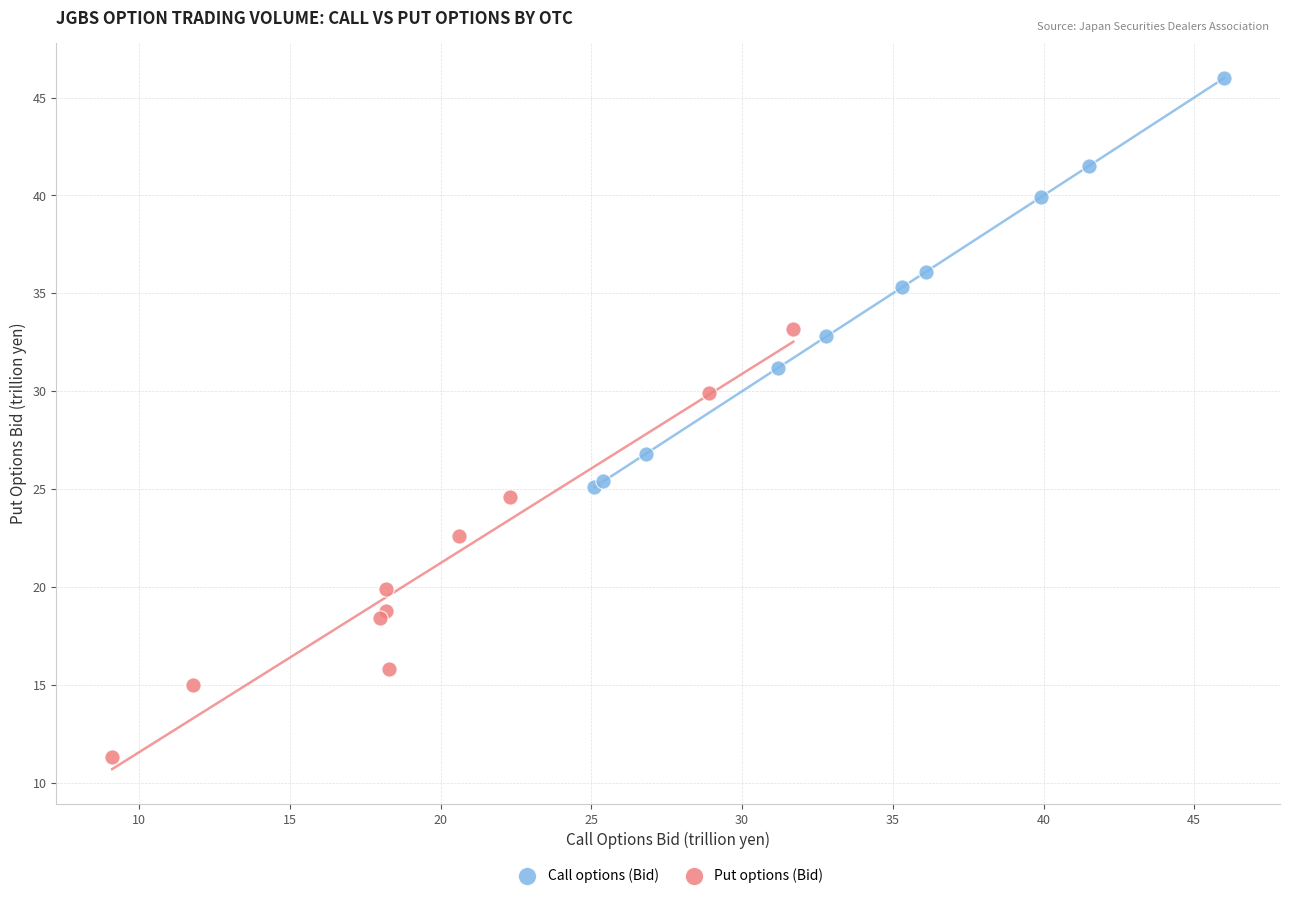

Which series contains the highest Y value?

Call options (Bid)